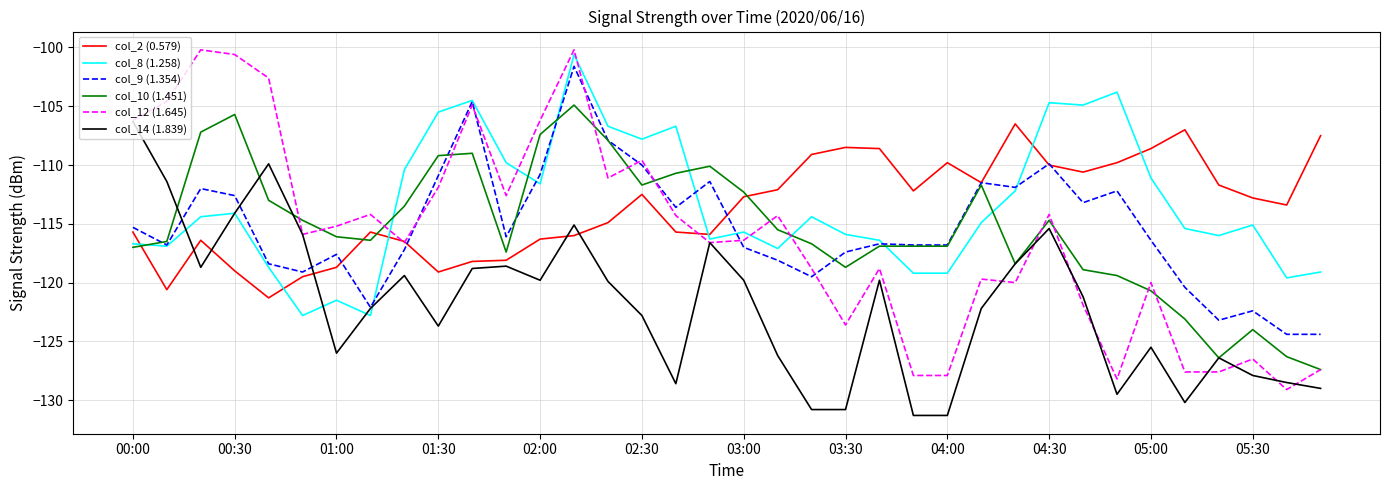

How many intersections are there between col_9 (1.354) and col_12 (1.645)?

7